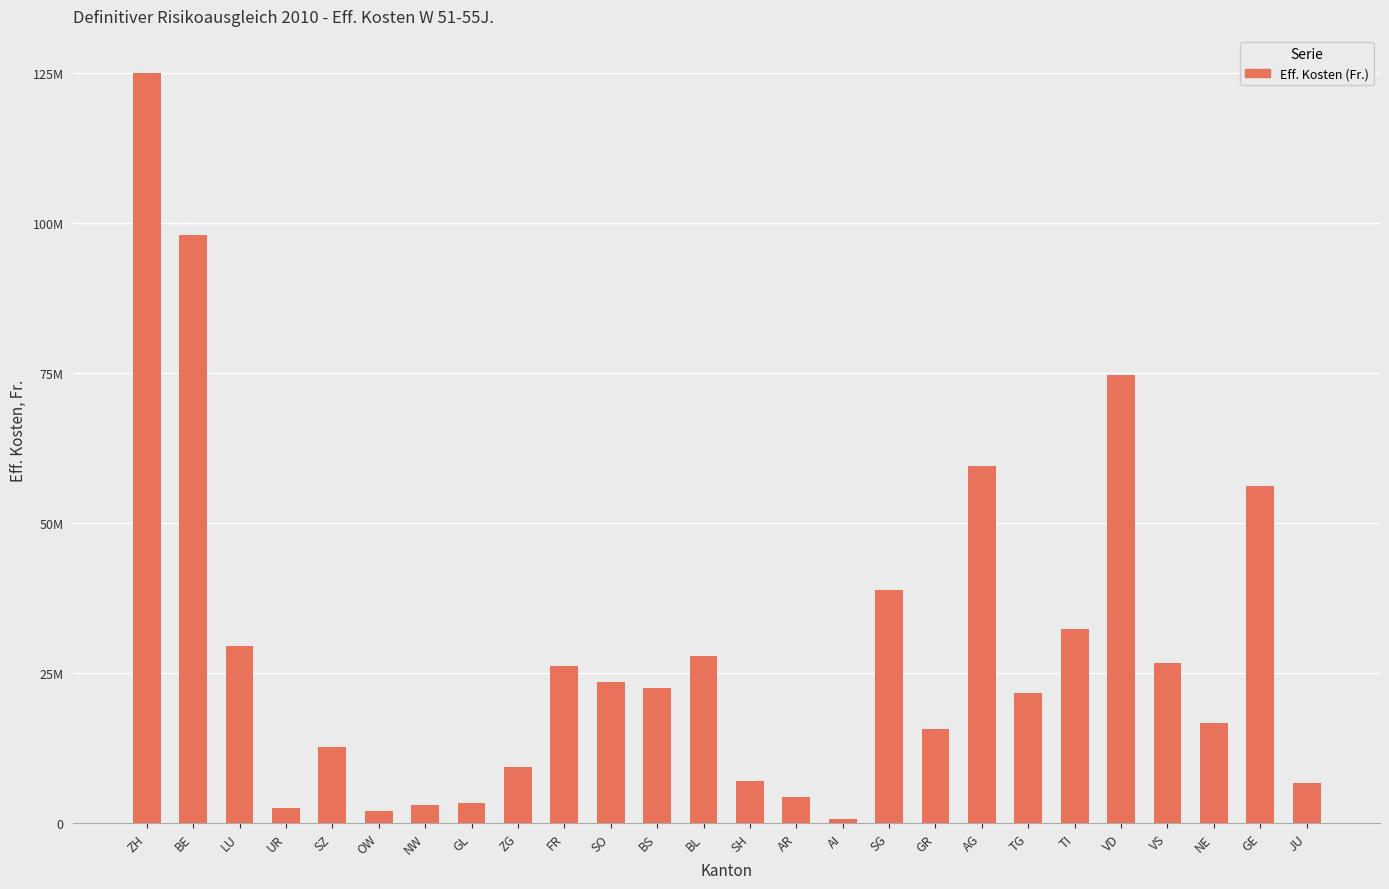

Between NW and GR, which is larger?

GR